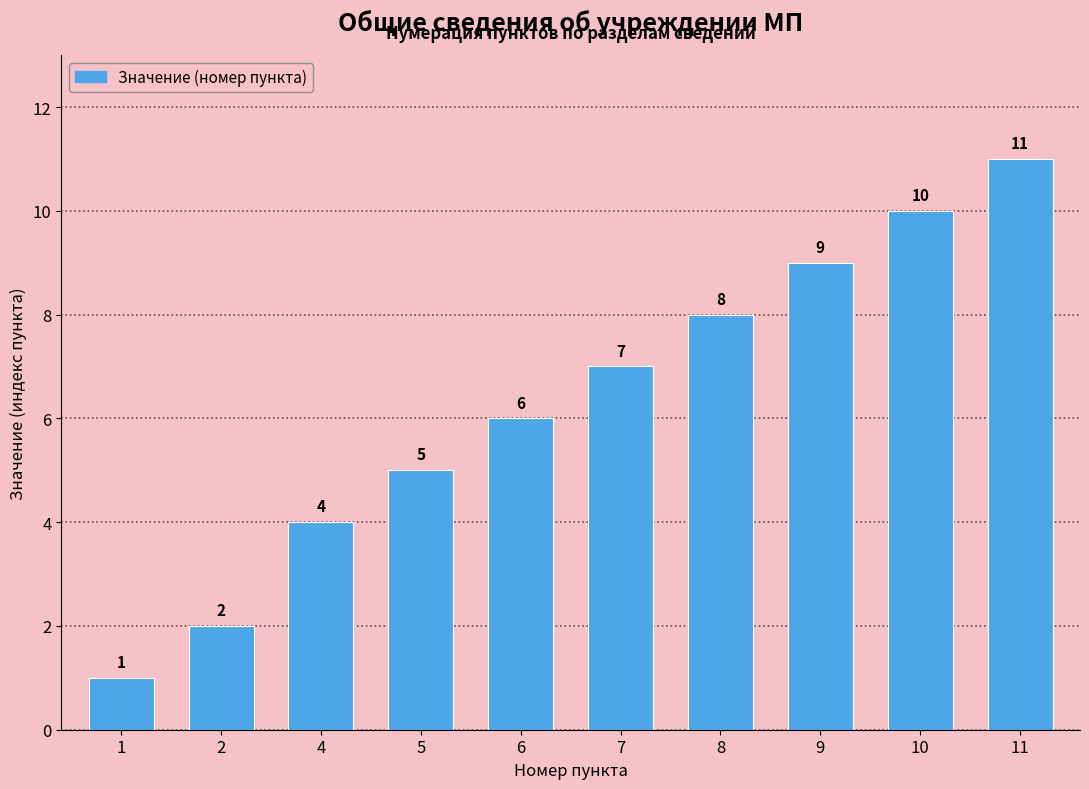

True or false: the data shows 9 at 9.

True